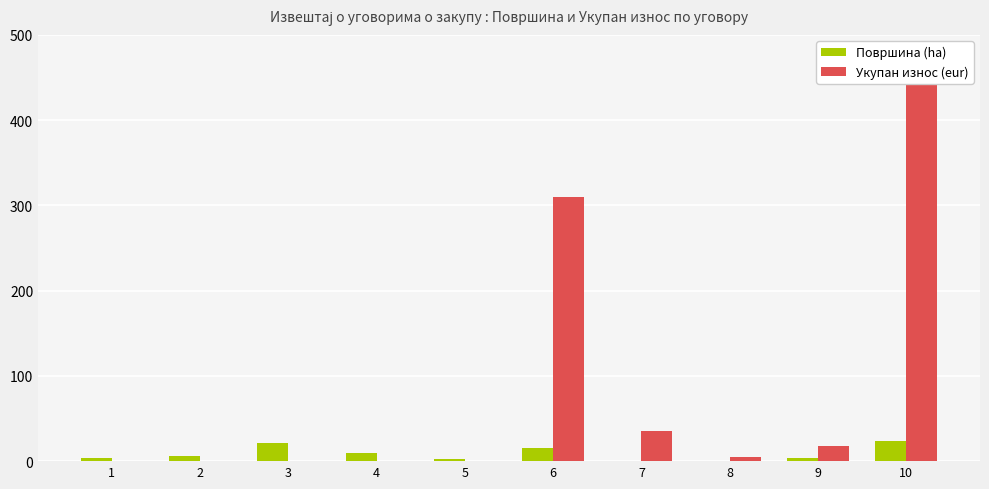

At which category does the chart reach its minimum across all series?

1